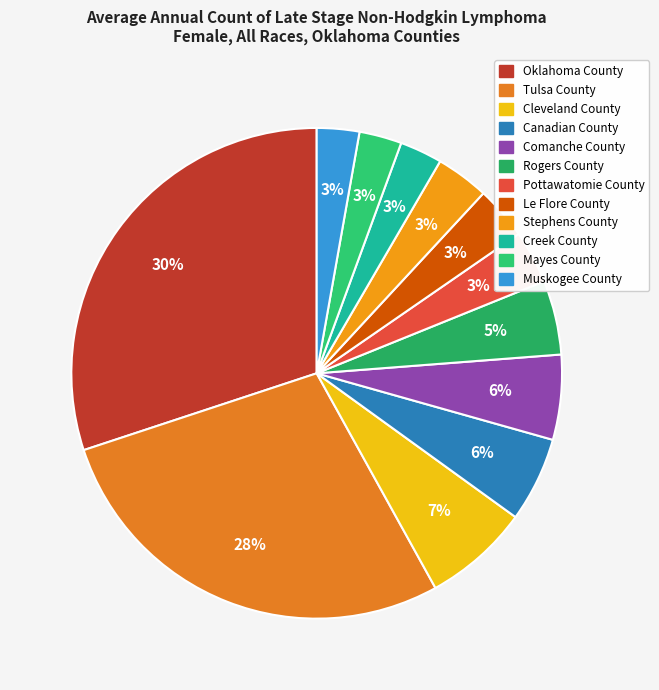

Which slice is the smallest?

Creek County